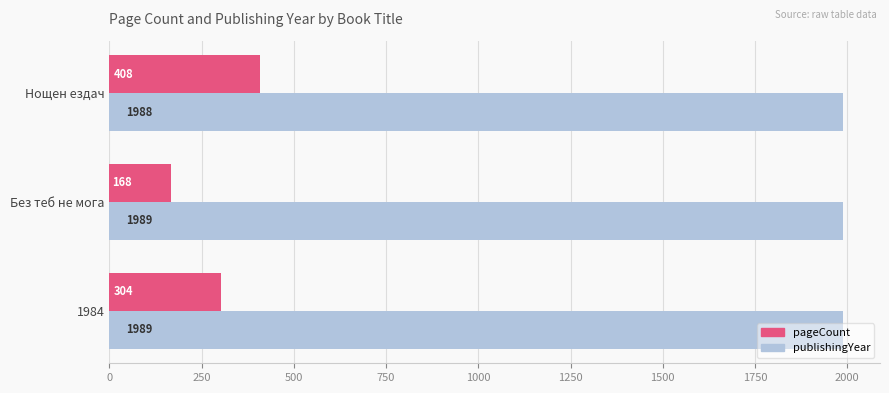

What is the difference between the second highest and minimum values in the publishingYear series?

1